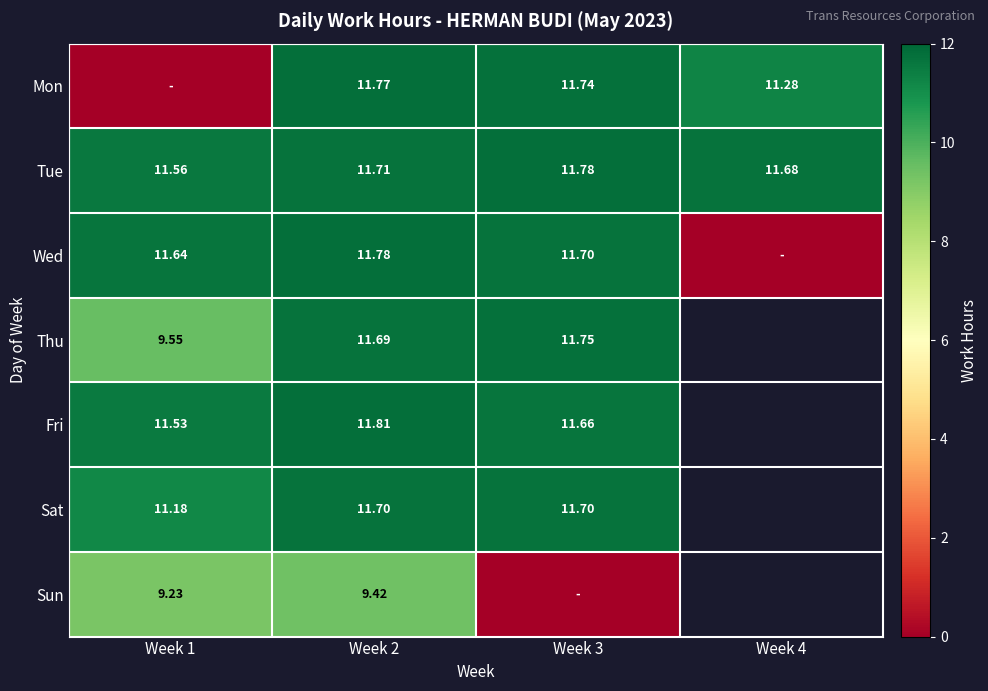

What is the difference between the Wed values at Week 4 and Week 3?

11.7